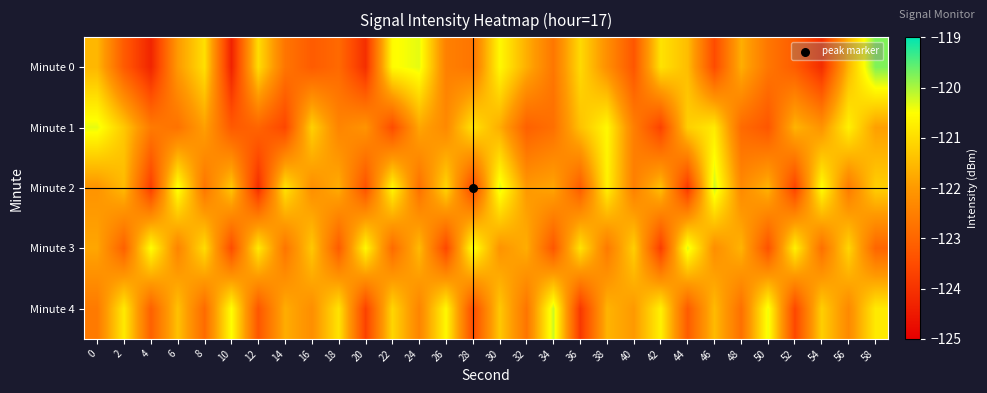

Reading left to right, extract all data points from this chart.

Minute 0: 0=-121.6	2=-123.2	4=-124.3	6=-122.0	8=-121.0	10=-124.3	12=-121.0	14=-122.7	16=-123.2	18=-122.9	20=-124.1	22=-120.5	24=-120.3	26=-122.5	28=-122.7	30=-120.6	32=-121.7	34=-122.7	36=-121.0	38=-122.2	40=-123.3	42=-120.9	44=-121.5	46=-123.5	48=-121.7	50=-122.7	52=-123.2	54=-124.1	56=-121.6	58=-119.8
Minute 1: 0=-120.4	2=-121.3	4=-122.6	6=-122.7	8=-121.9	10=-123.2	12=-123.0	14=-123.6	16=-121.2	18=-122.4	20=-122.1	22=-123.5	24=-121.8	26=-122.3	28=-120.9	30=-121.7	32=-123.1	34=-122.8	36=-121.4	38=-120.6	40=-122.5	42=-123.7	44=-121.2	46=-120.8	48=-122.9	50=-123.3	52=-121.6	54=-122.1	56=-120.7	58=-121.9
Minute 2: 0=-122.1	2=-121.5	4=-123.8	6=-120.4	8=-122.7	10=-121.3	12=-124.1	14=-120.9	16=-122.2	18=-121.7	20=-123.4	22=-120.6	24=-122.8	26=-121.1	28=-123.6	30=-120.3	32=-122.0	34=-121.8	36=-123.2	38=-120.7	40=-122.5	42=-121.4	44=-123.9	46=-120.2	48=-122.3	50=-121.6	52=-123.7	54=-120.5	56=-122.6	58=-121.2
Minute 3: 0=-121.8	2=-123.1	4=-120.5	6=-122.4	8=-121.0	10=-123.5	12=-120.8	14=-122.7	16=-121.3	18=-123.2	20=-120.6	22=-122.9	24=-121.5	26=-123.6	28=-120.4	30=-122.1	32=-121.7	34=-123.3	36=-120.9	38=-122.6	40=-121.2	42=-123.8	44=-120.3	46=-122.2	48=-121.6	50=-123.4	52=-120.7	54=-122.8	56=-121.1	58=-123.0
Minute 4: 0=-122.6	2=-120.8	4=-123.1	6=-121.4	8=-122.9	10=-120.5	12=-123.3	14=-121.7	16=-122.2	18=-120.9	20=-123.7	22=-121.1	24=-122.4	26=-120.6	28=-123.5	30=-121.3	32=-122.7	34=-120.2	36=-123.9	38=-121.6	40=-122.0	42=-120.7	44=-123.2	46=-121.5	48=-122.8	50=-120.4	52=-123.6	54=-121.2	56=-122.3	58=-120.8